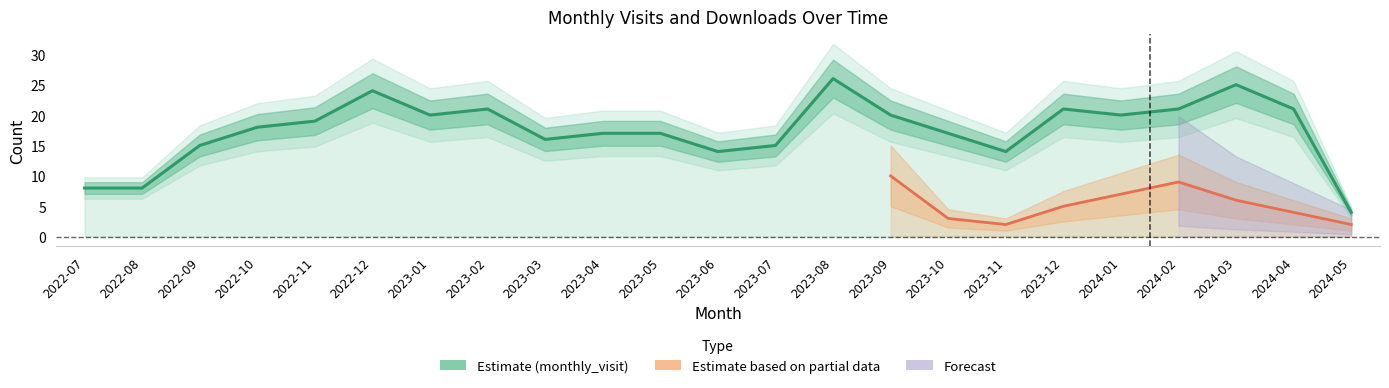

Count the number of values greater than 18.

11